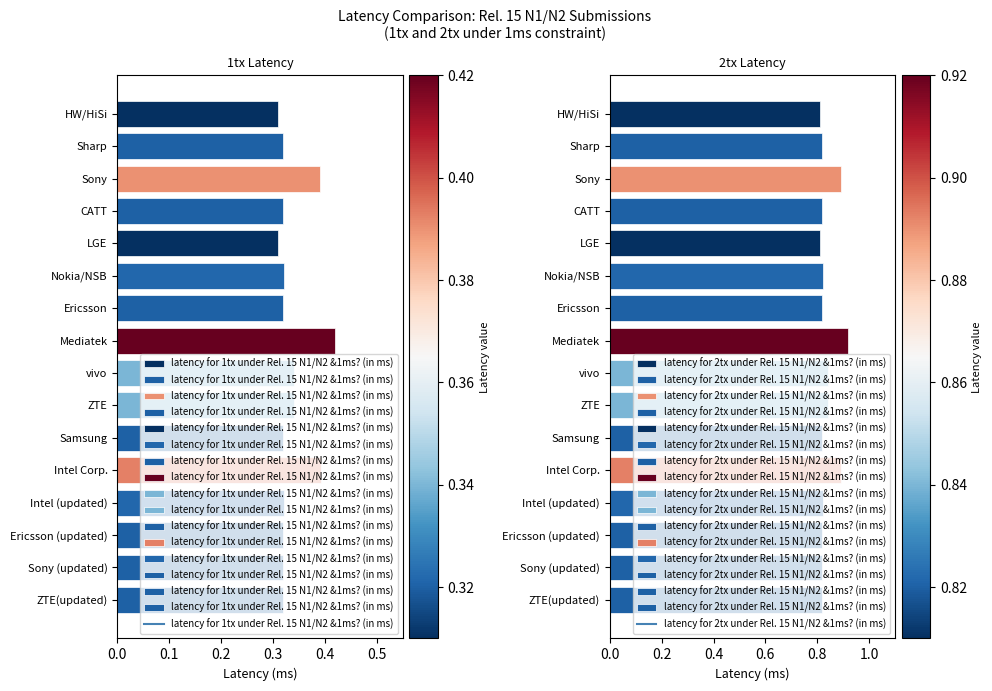

At which category is the sum across all series the highest?

Mediatek